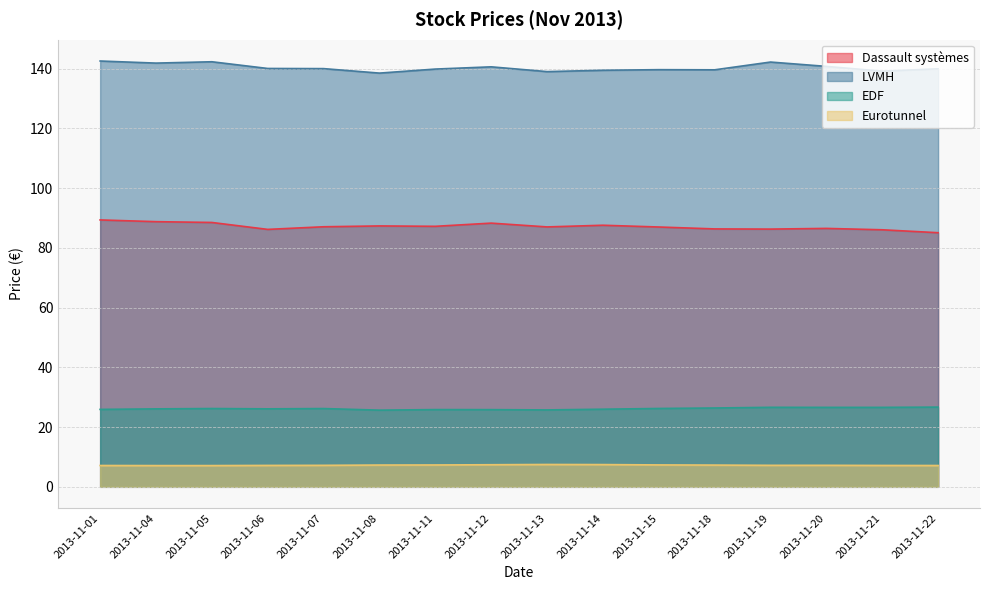

Is the value of Eurotunnel at 2013-11-08 greater than the value of LVMH at 2013-11-11?

No